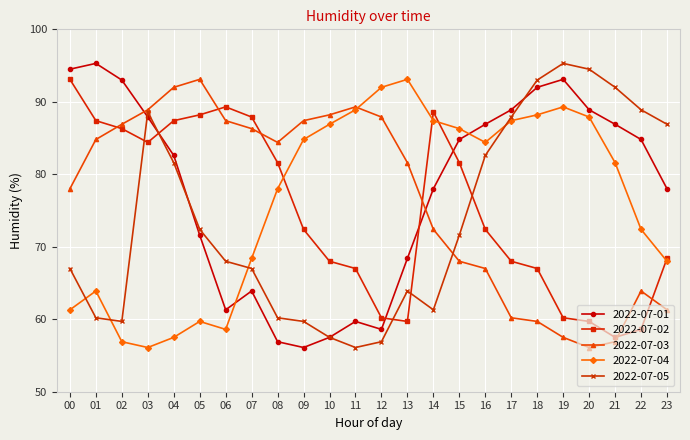

What is the spread (max minus min) of values at 07?

24.0